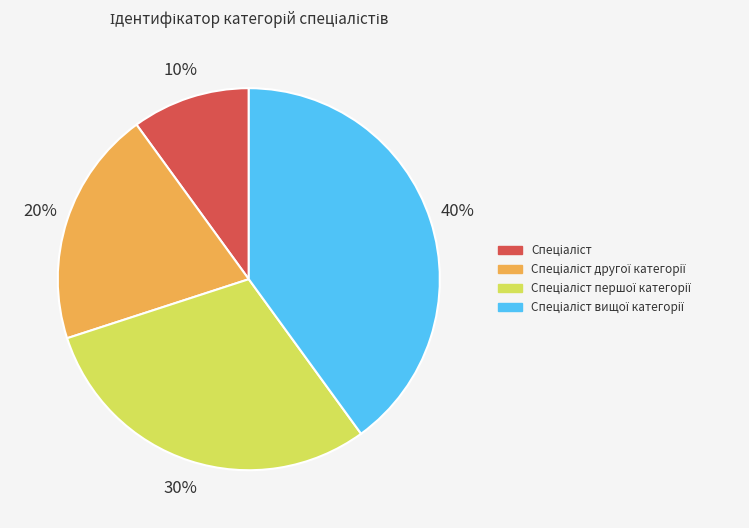

To the nearest percent, what is the average slice percentage?

25%